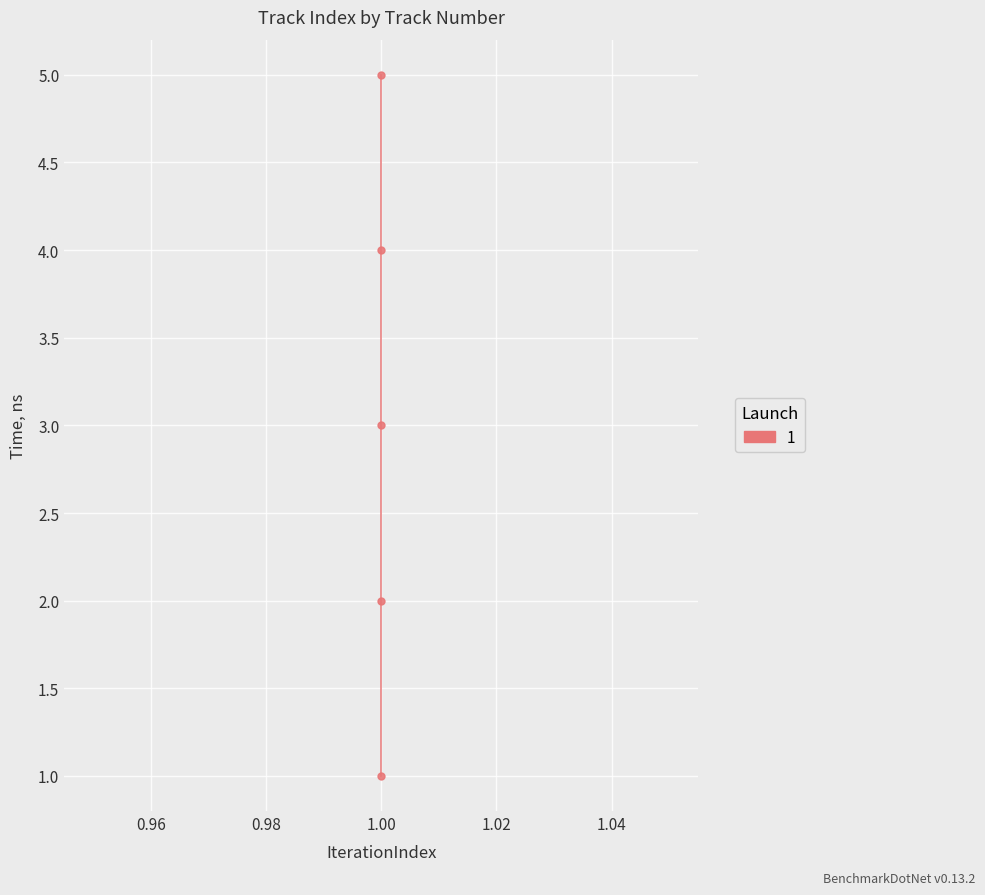

Reading left to right, transcribe all the data shown in this chart.

1=1	1=2	1=3	1=4	1=5